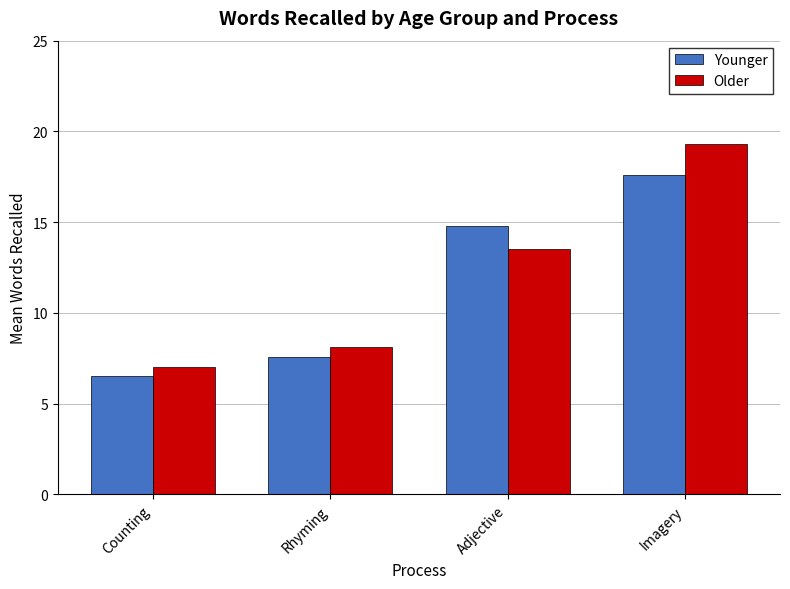

Reading left to right, list all the values displayed in this chart.

Younger: 6.5	7.6	14.8	17.6
Older: 7.0	8.1	13.5	19.3